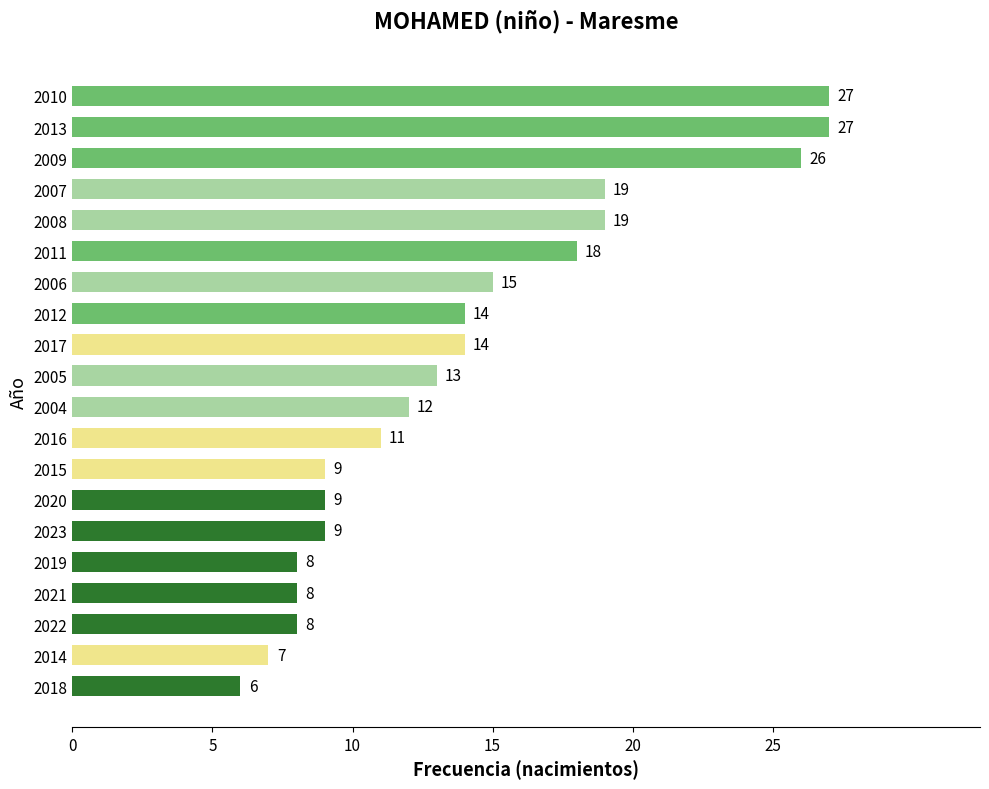

What is the approximate value at 2022?

8